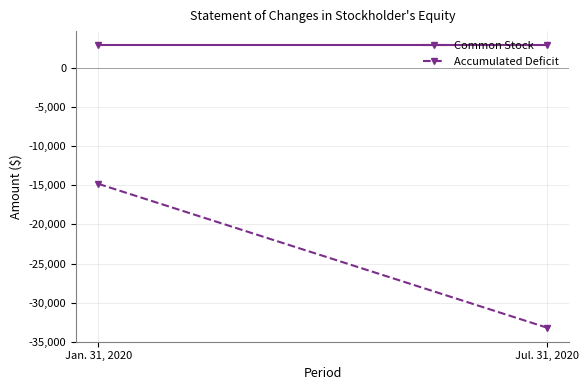

What is the difference between the Accumulated Deficit values at Jan. 31, 2020 and Jul. 31, 2020?

18397